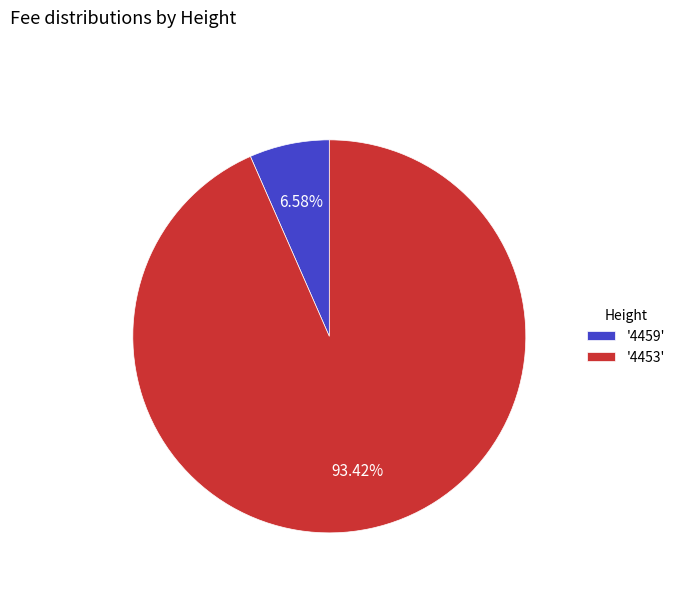

How many slices are in this pie chart?

2